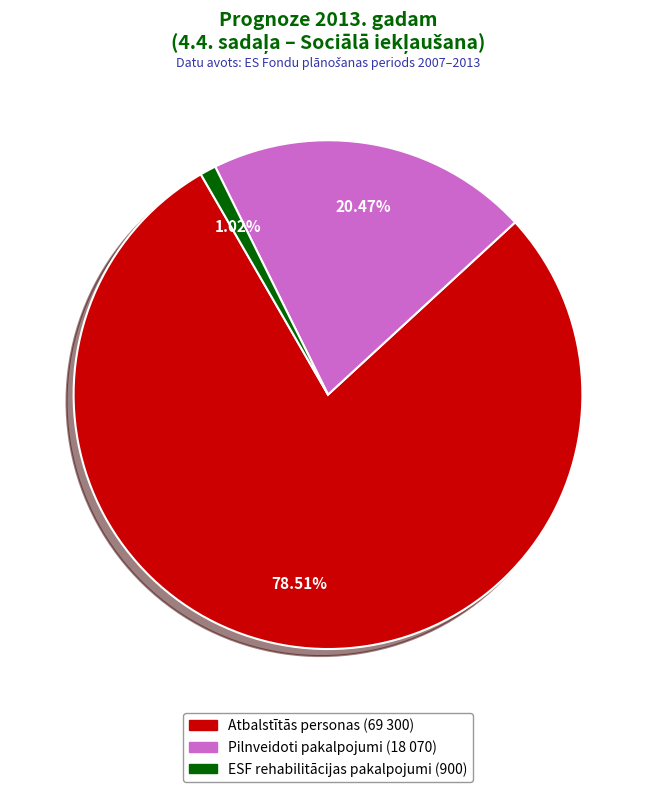

Does any single category account for the majority?

Yes